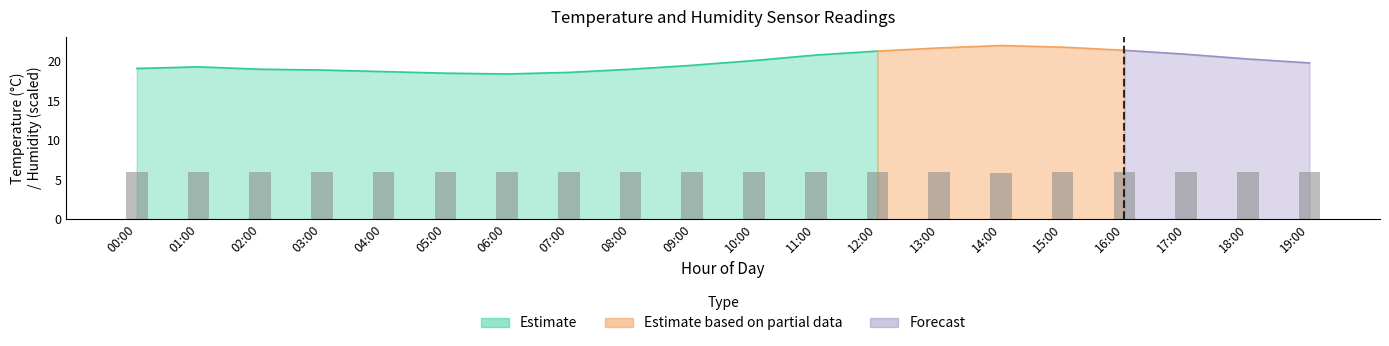

At which label is the value closest to 5?

14:00